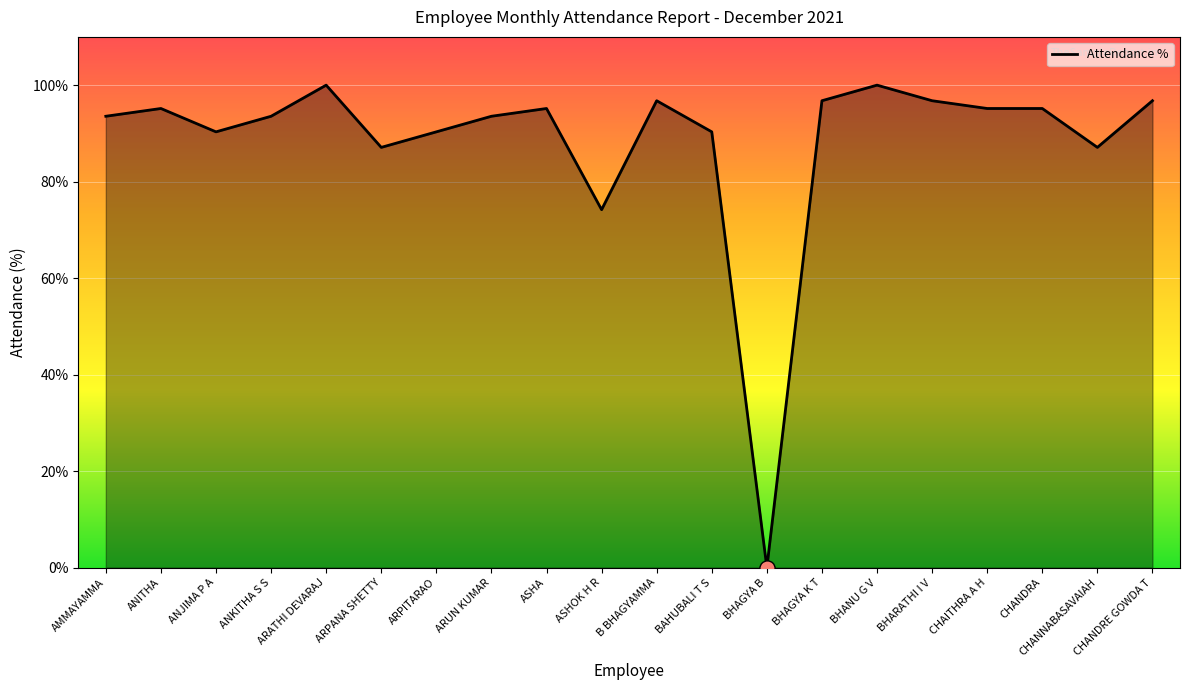

What is the change in value from AMMAYAMMA to ANITHA?

+1.6